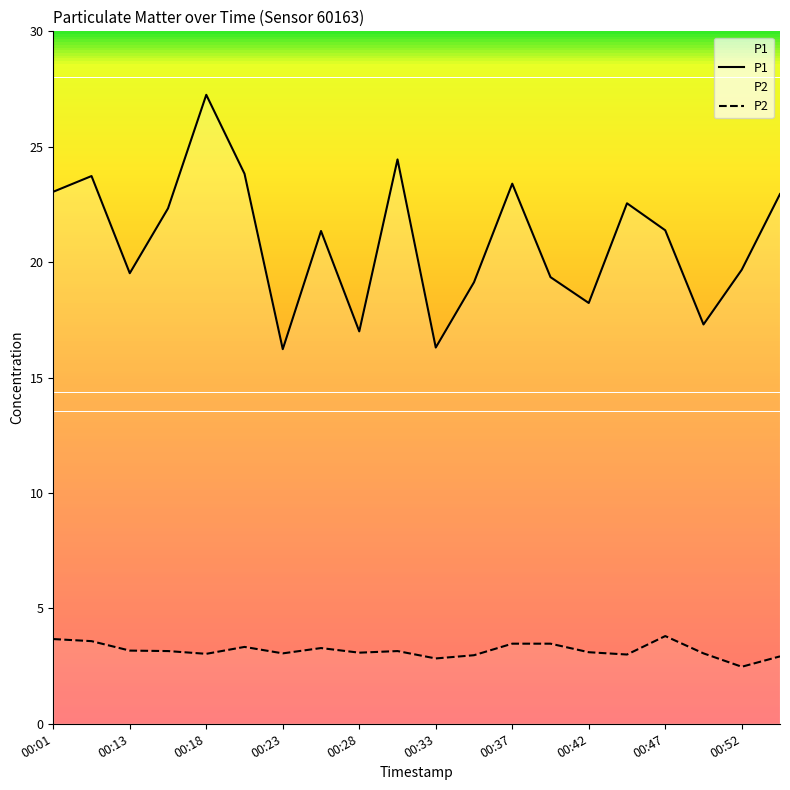

List the series in order of their overall mean, lowest first.

P2, P1